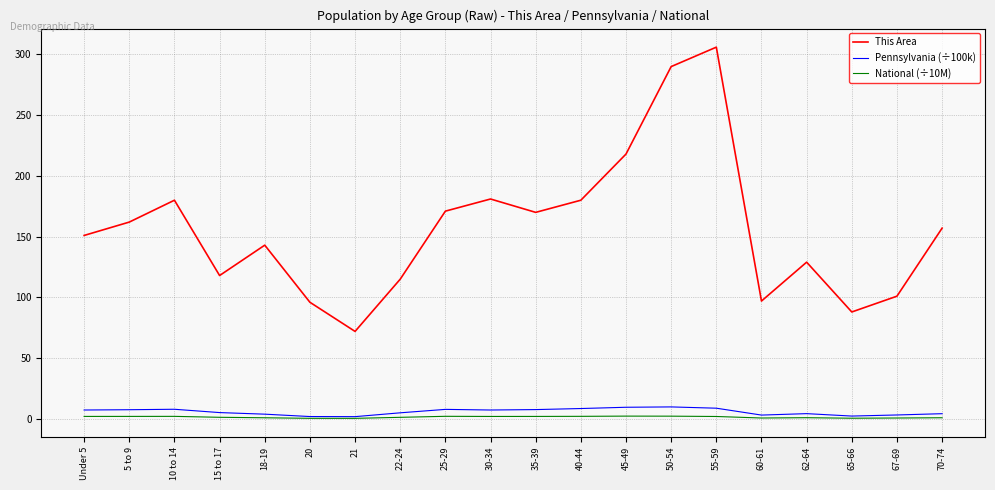

The This Area series shows 157.0 at 70-74. True or false?

True